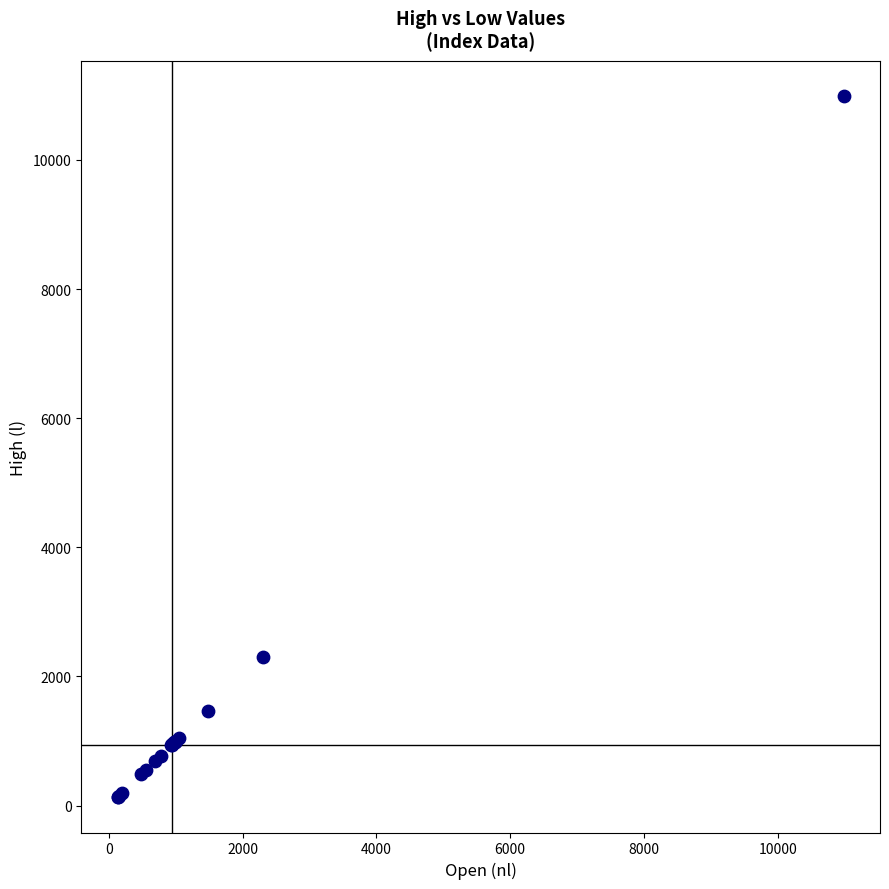

What Y value in the scatter plot is closest to 5558?

2308.2